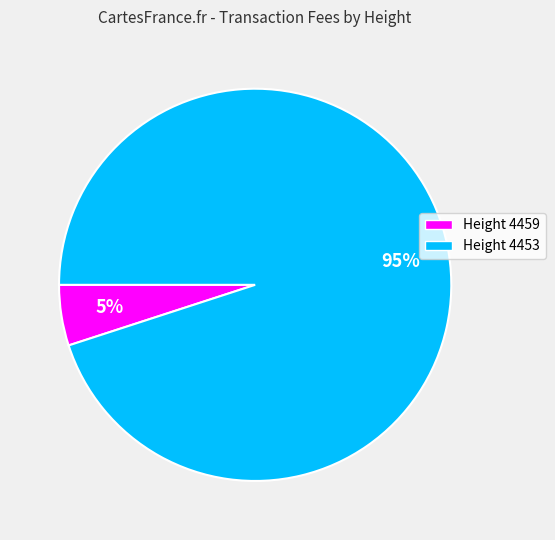

To the nearest percent, what is the average slice percentage?

50%